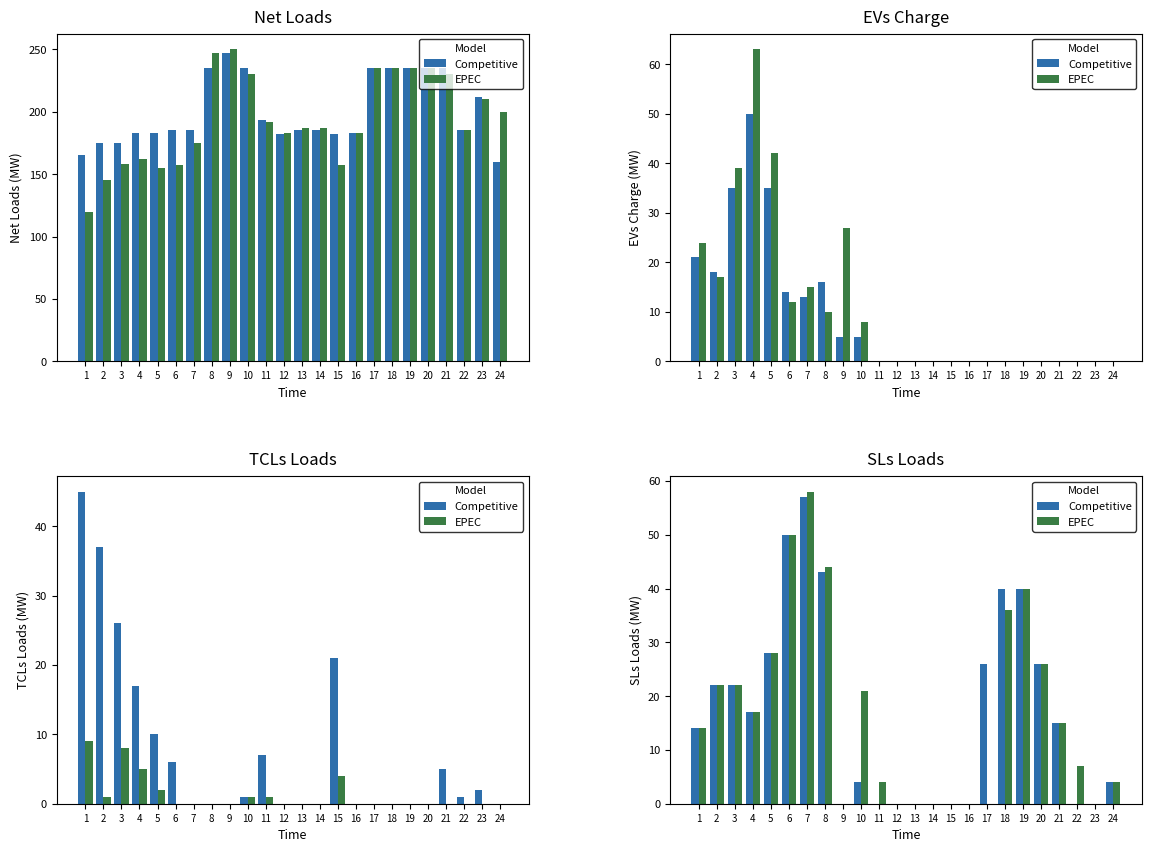

How many groups of bars are there?

24